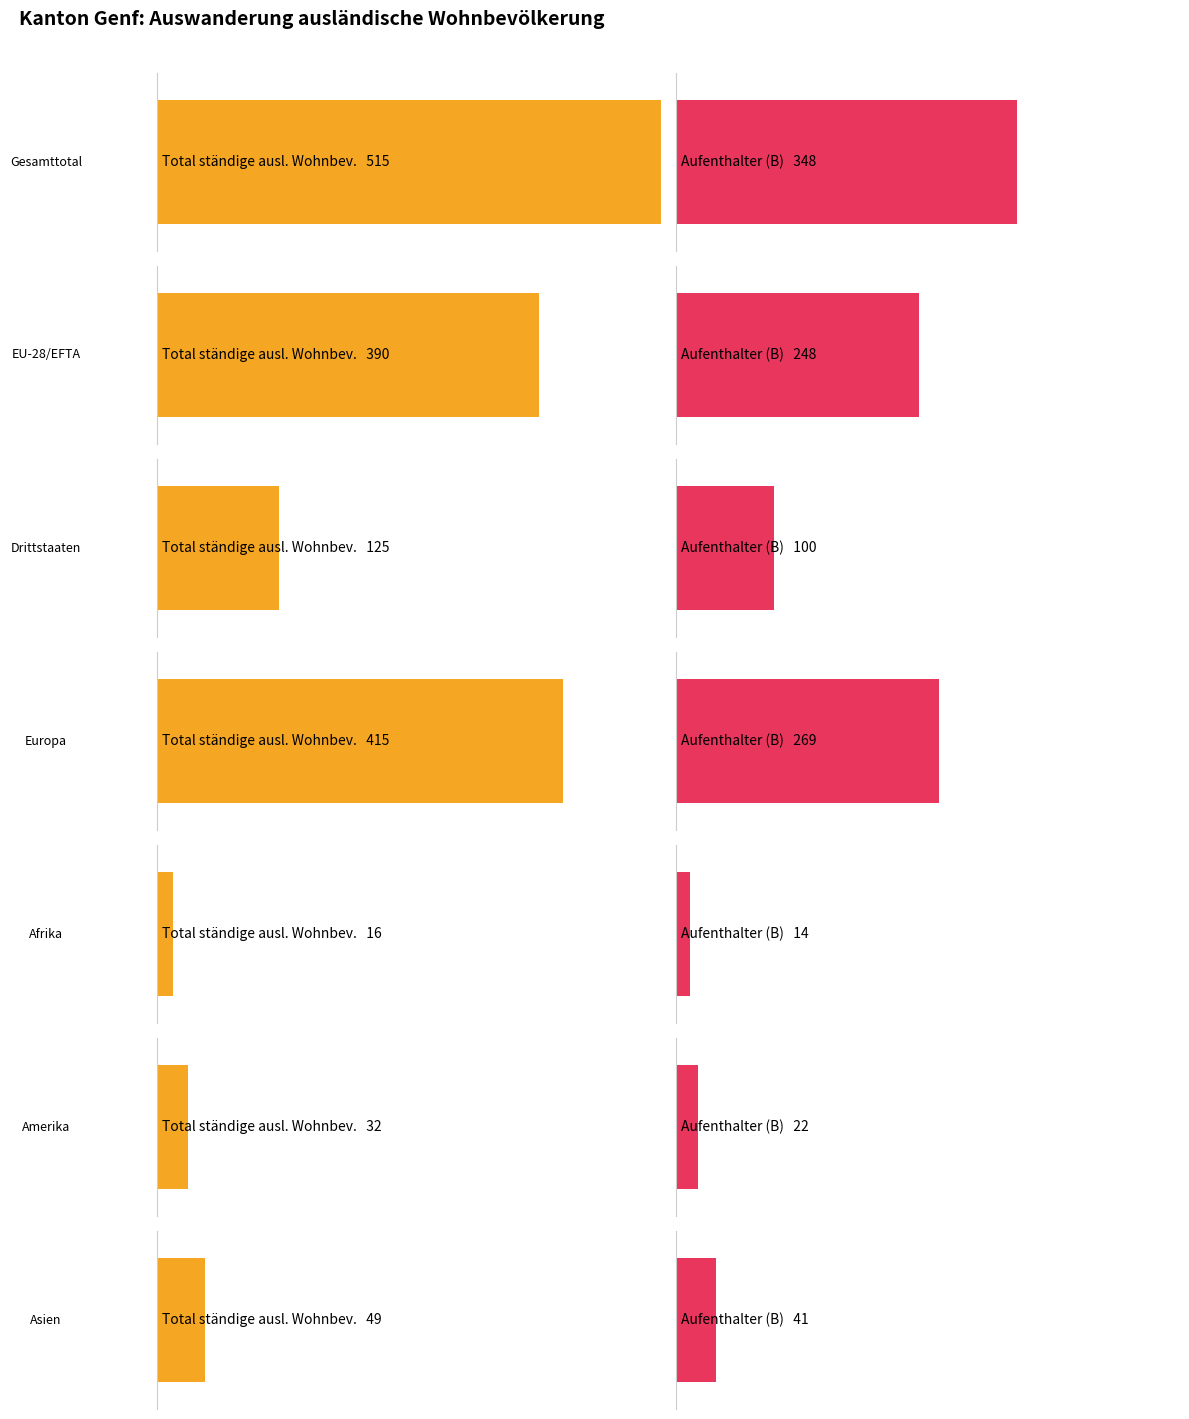

At which category does the chart reach its peak across all series?

Gesamttotal